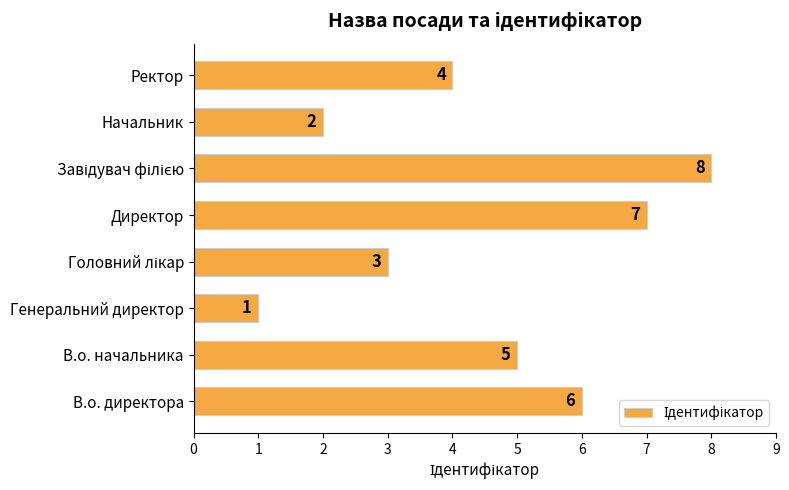

Are the bars horizontal?

Yes